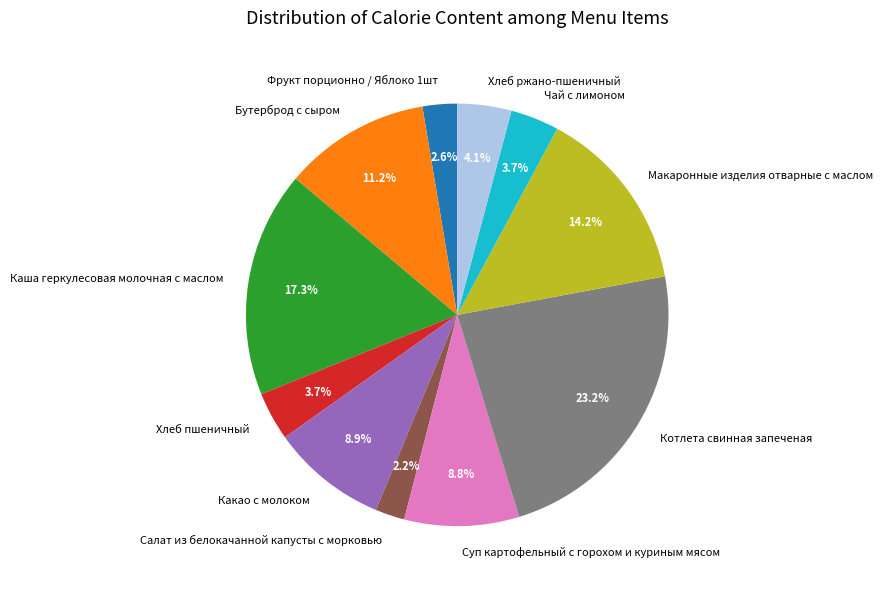

Which has a higher value, Салат из белокачанной капусты с морковью or Какао с молоком?

Какао с молоком